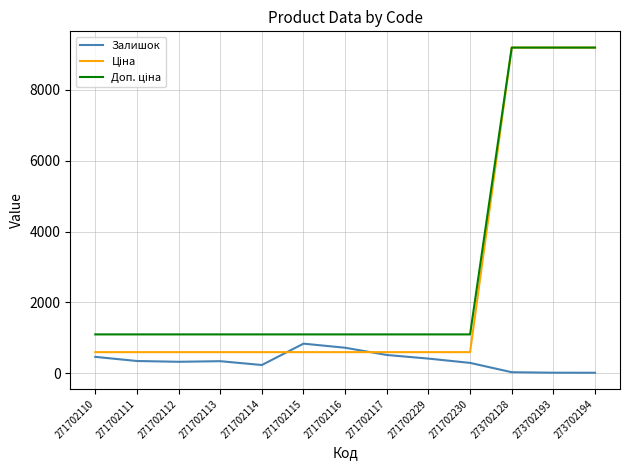

What is the difference between the highest and lowest values at 271702116?

500.1